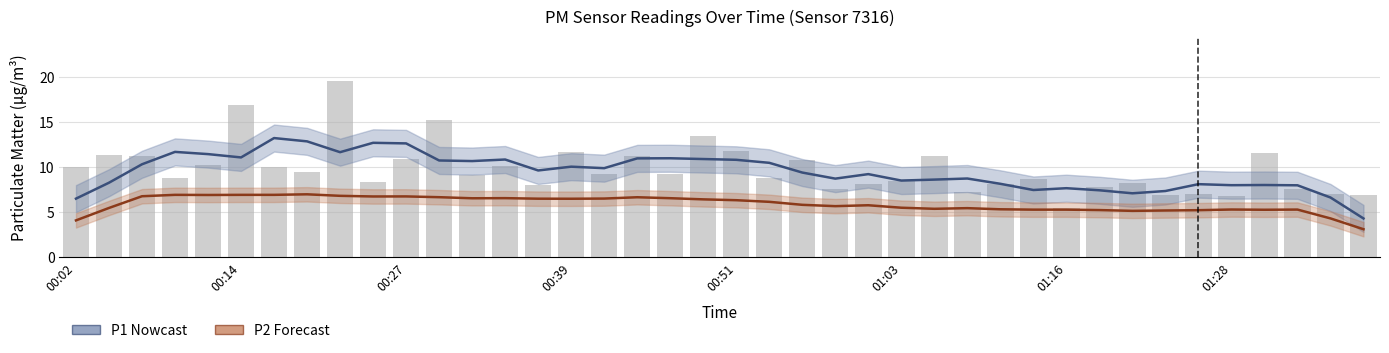

Which series has the largest range (max minus min)?

P1 (PM10)